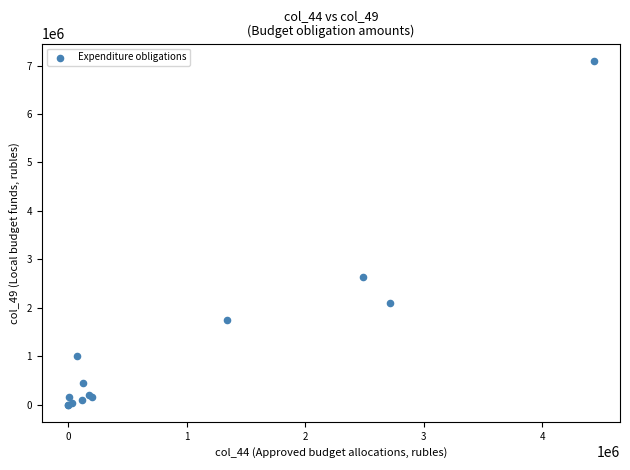

What Y value in the scatter plot is closest to 3548150?

2628700